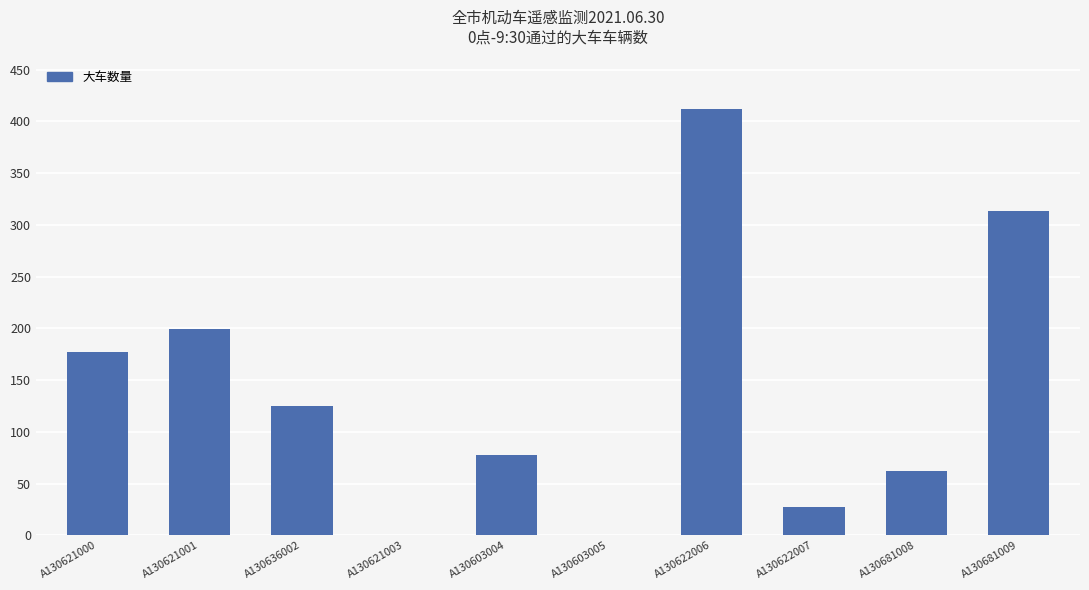

Reading left to right, what are all the values shown in this chart?

177	199	125	0	78	0	412	27	62	313